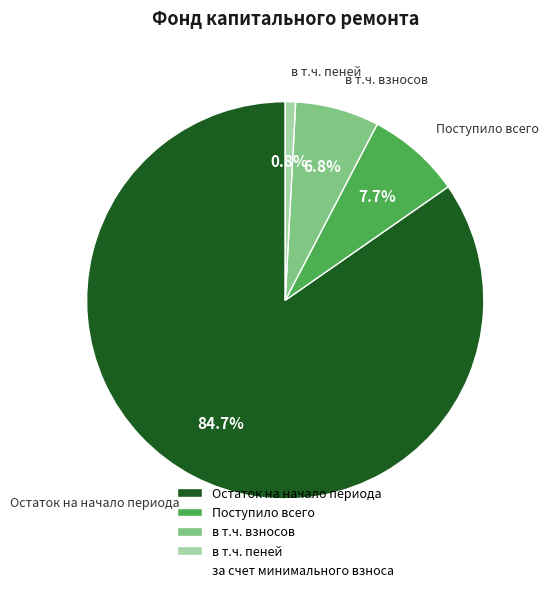

Count the number of slices in the pie.

4